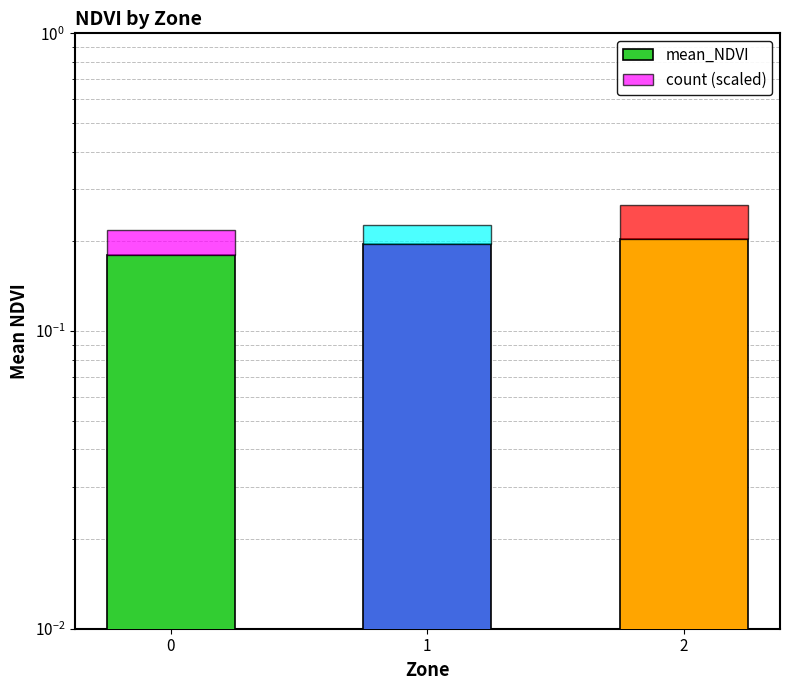

Rank the categories by count (scaled) value from lowest to highest.

1, 0, 2